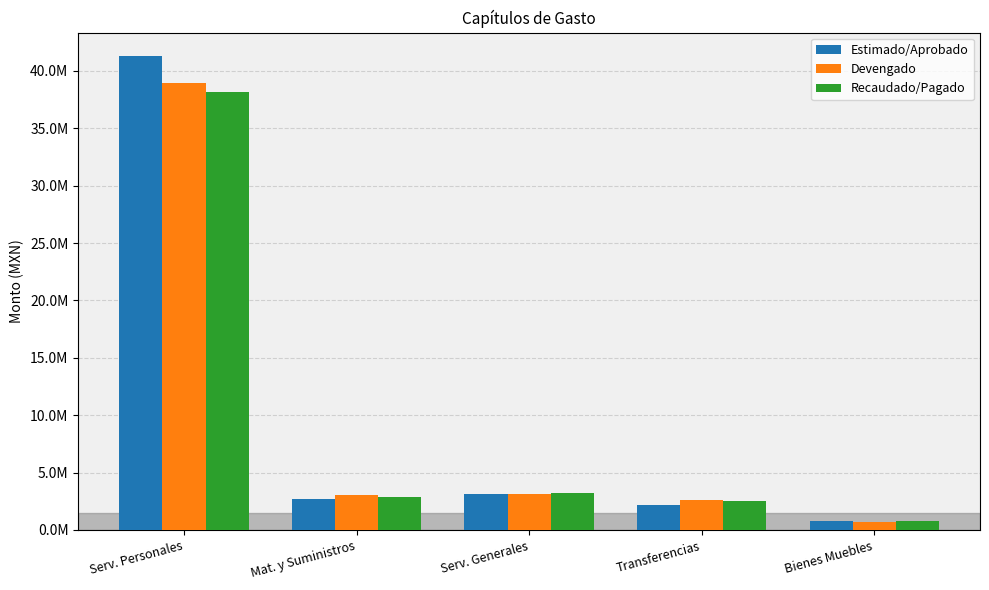

The Estimado/Aprobado series shows 3579248.2 at Mat. y Suministros. True or false?

False